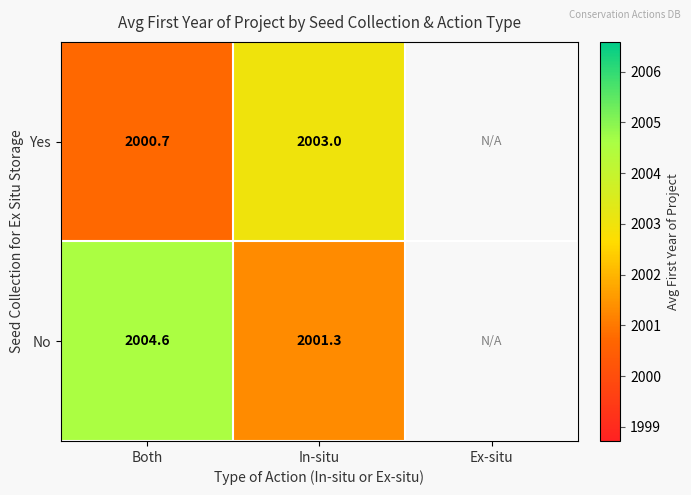

Is it true that No equals 2813.1 at Both?

False